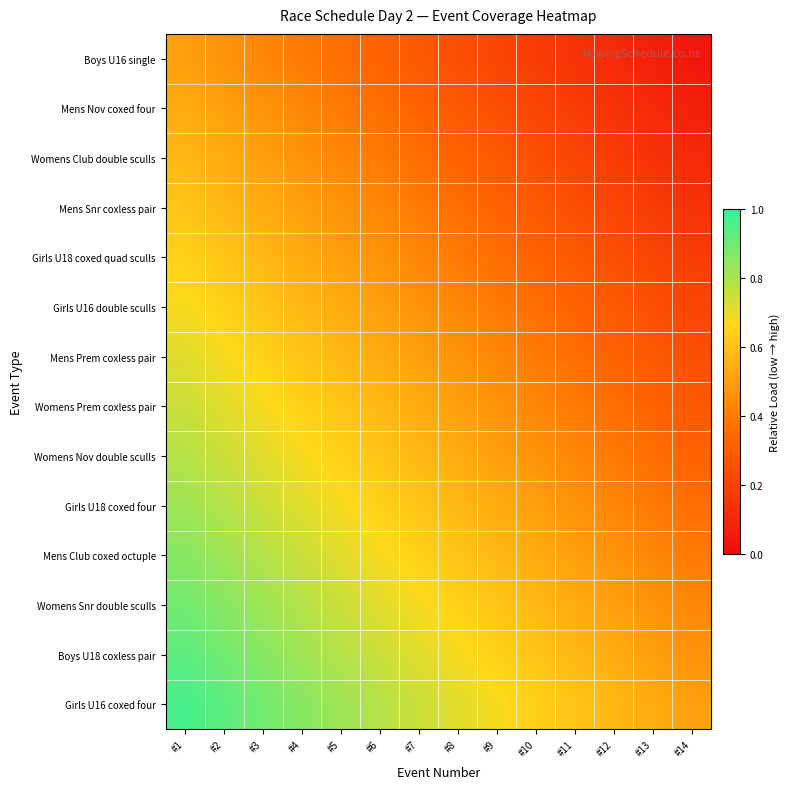

How many categories are shown in the chart?

14